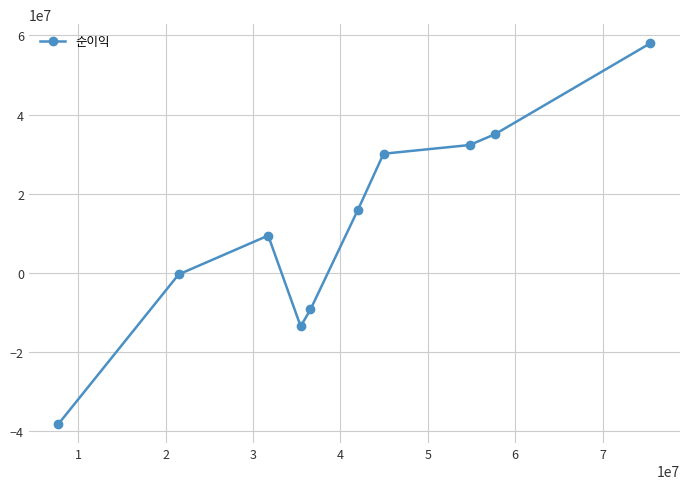

What is the difference between the second highest and second lowest values?

48523785